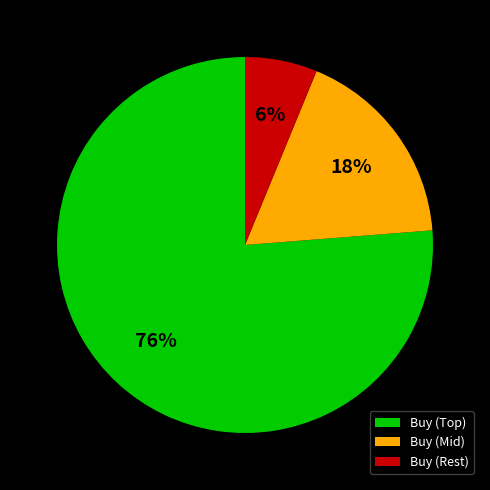

Count the number of slices in the pie.

3